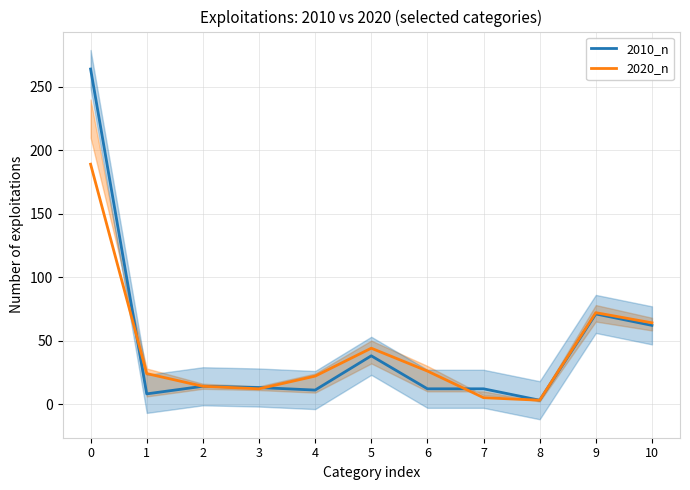

What is the maximum value shown in the chart?

264